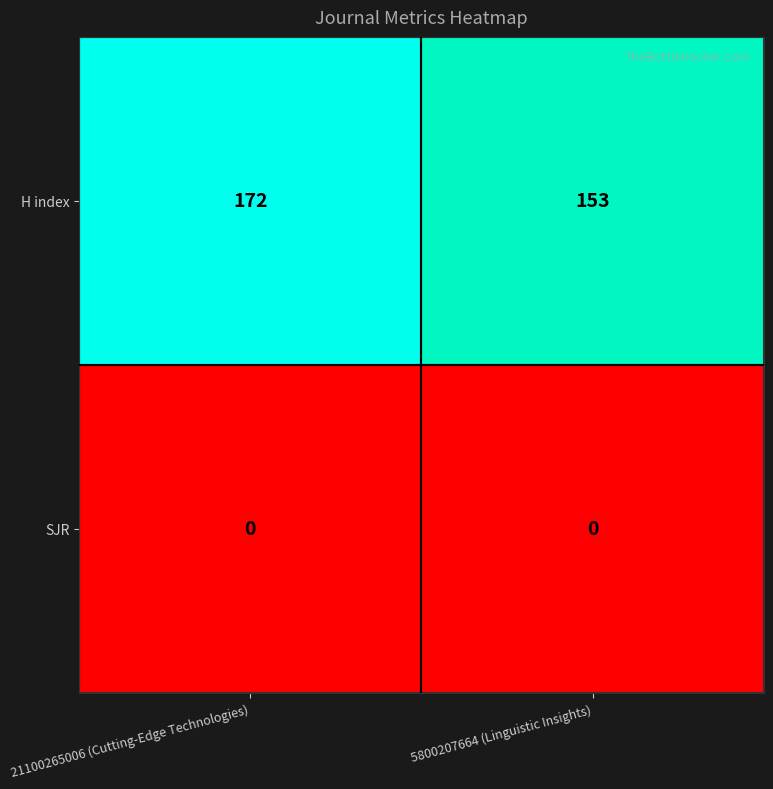

Between 21100265006 (Cutting-Edge Technologies) and 5800207664 (Linguistic Insights), which series saw the biggest shift?

H index